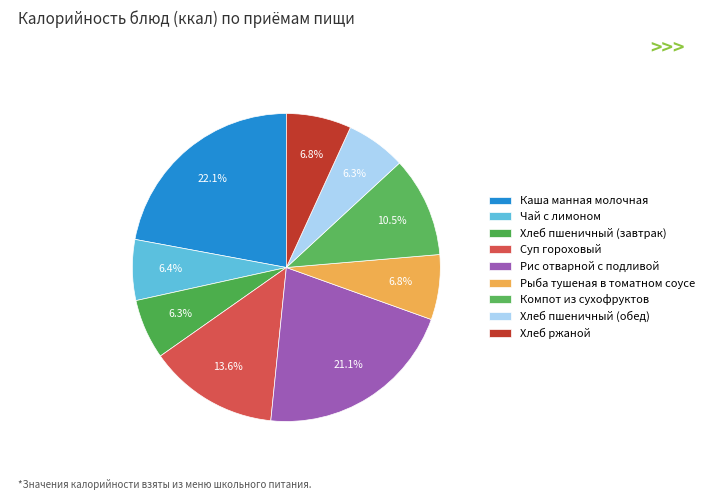

Is Суп гороховый the majority of the pie?

No